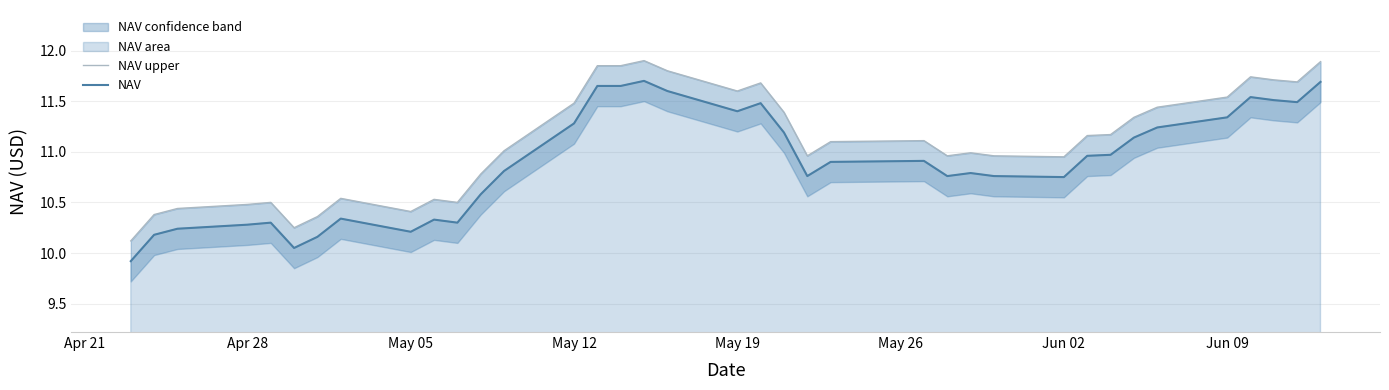

What is the average value of the NAV upper series?

11.1